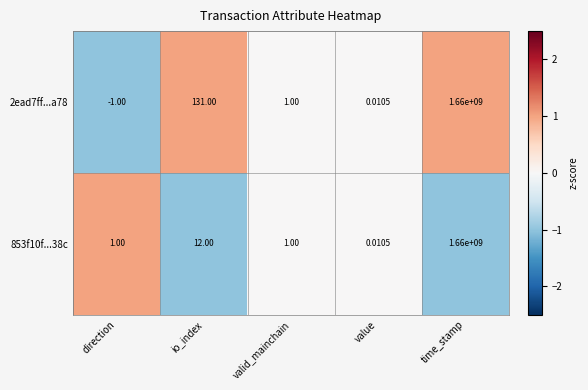

At which category is the sum across all series the highest?

time_stamp